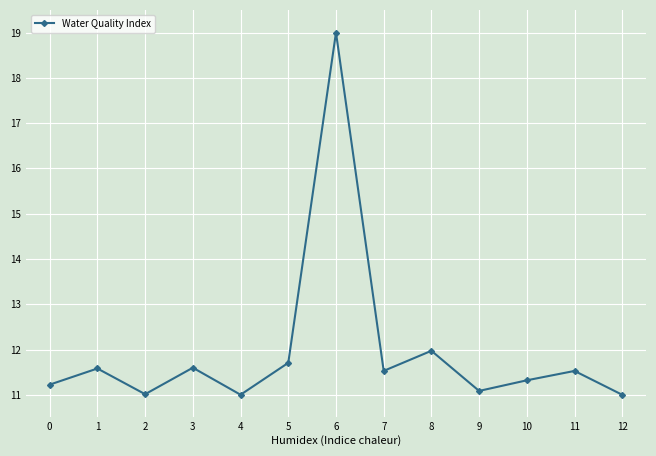

What is the value of the 2nd point from the left?

11.6